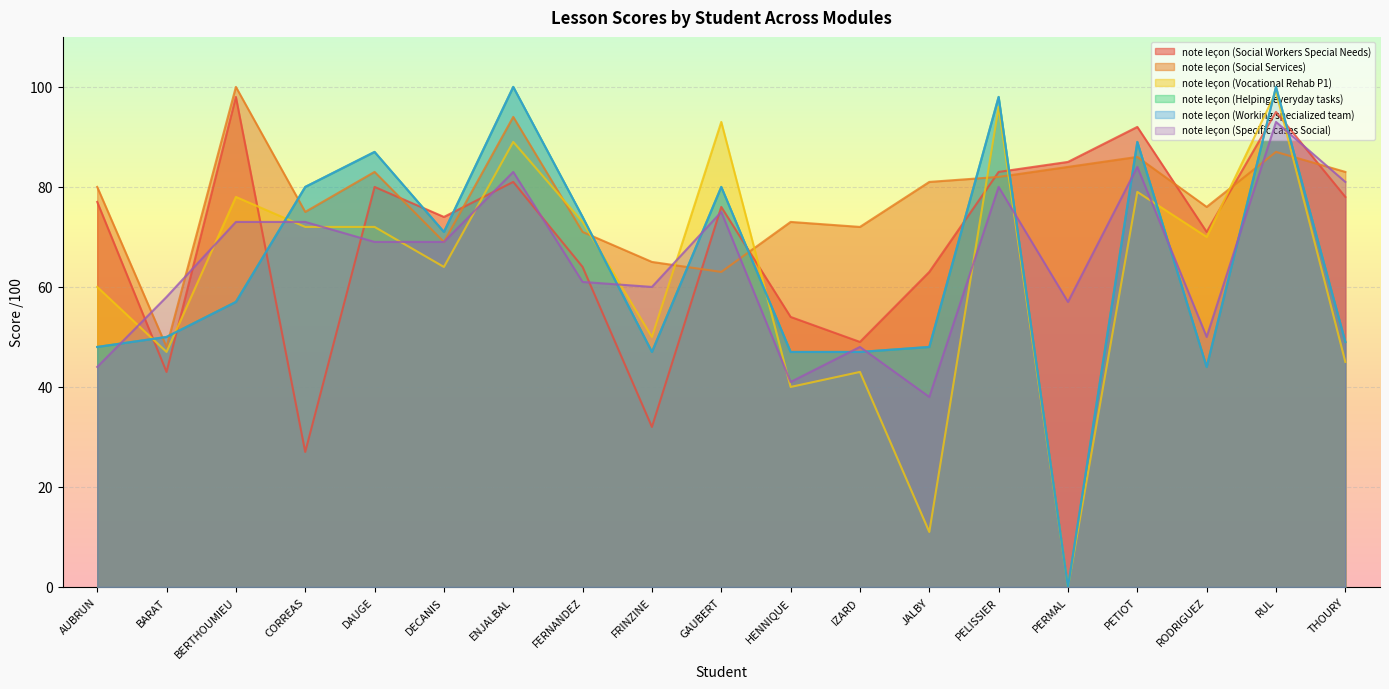

At which category is the sum across all series the highest?

RUL